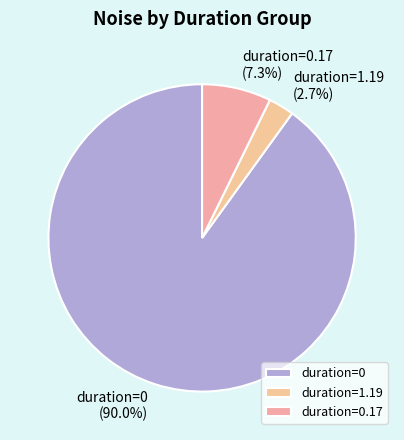

Which slice represents more than half of the pie?

duration=0